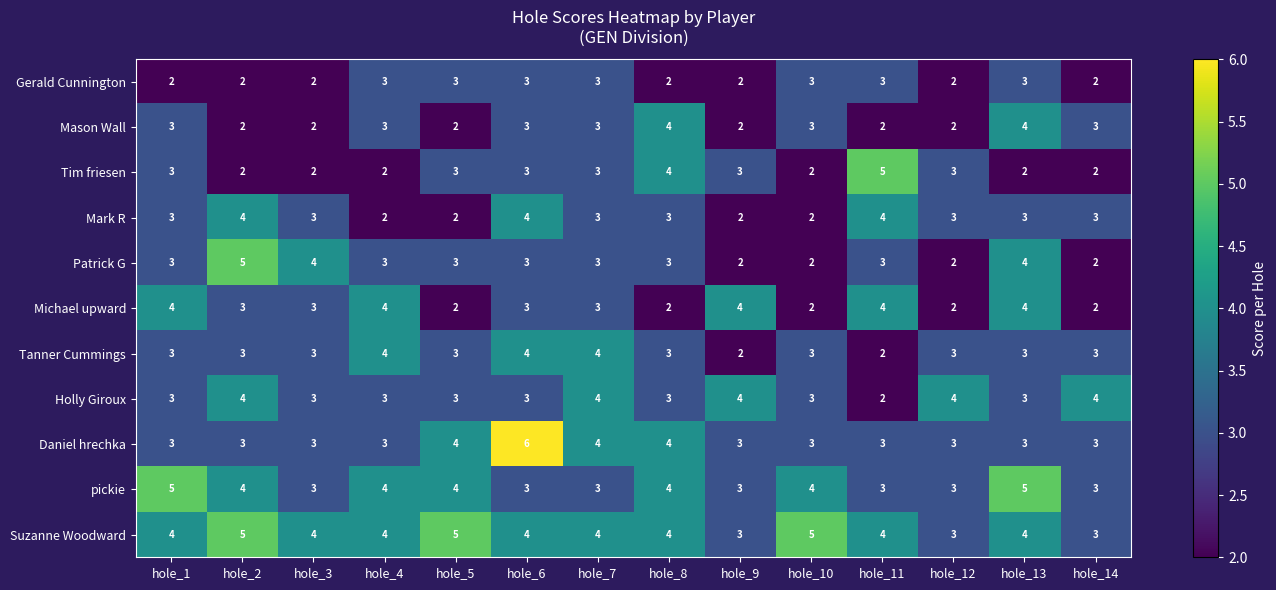

True or false: Gerald Cunnington has a value of 3 at hole_10.

True